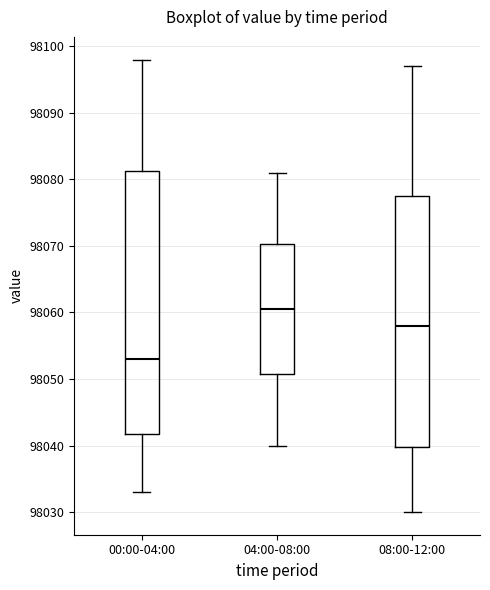

Reading left to right, transcribe this box plot: for each box, give where its median line is, the range the box spans, and where its two whiskers end, as read against the y-axis. The values are not printed on the chart, so give them approximately, as read against the axis.

00:00-04:00: median 98053, box 98042 to 98081, whiskers 98033 to 98098
04:00-08:00: median 98061, box 98051 to 98070, whiskers 98040 to 98081
08:00-12:00: median 98058, box 98040 to 98078, whiskers 98030 to 98097